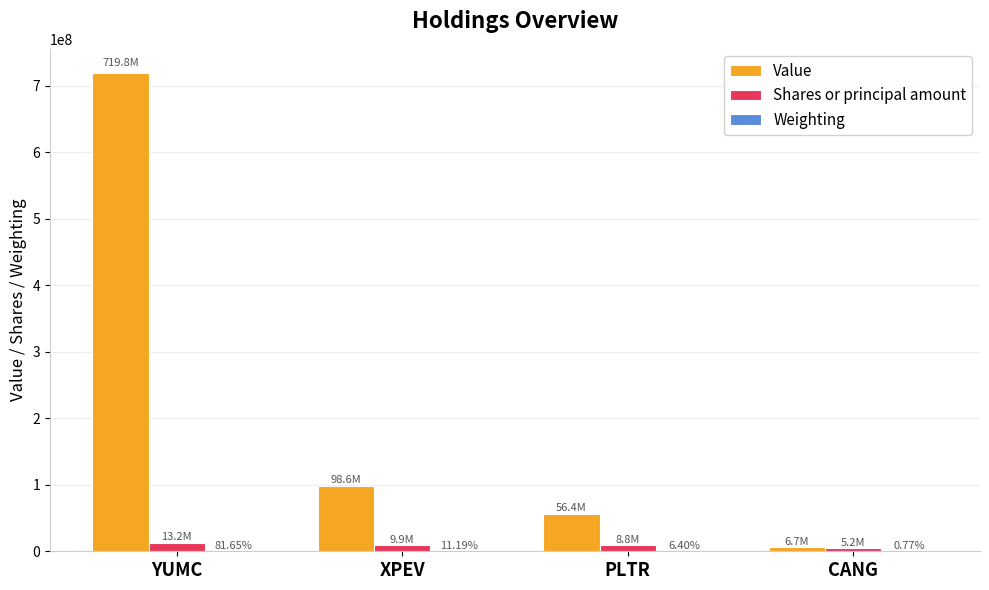

How many series are shown in this chart?

3